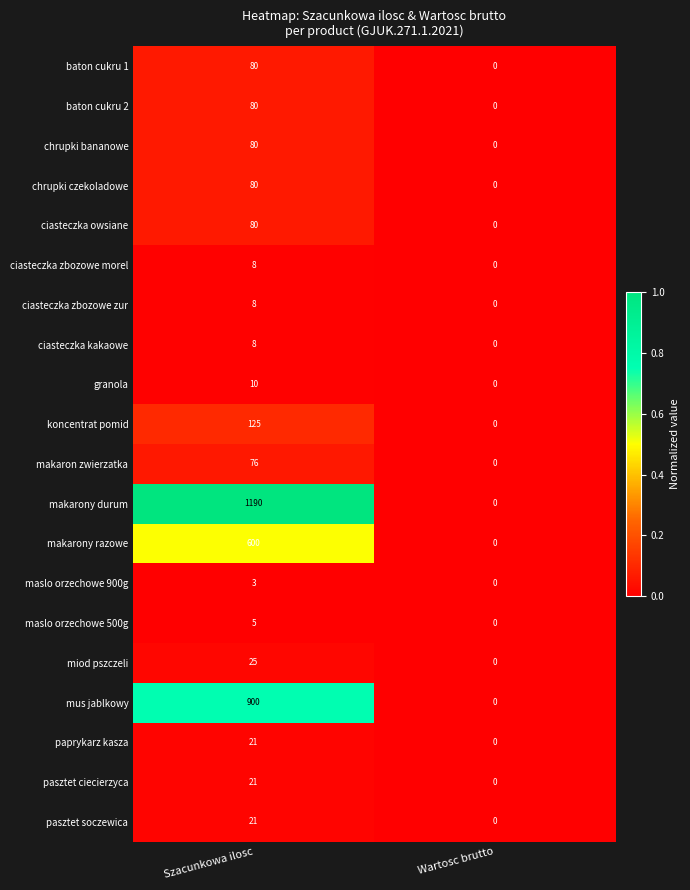

Rank the categories by mus jablkowy value from highest to lowest.

Szacunkowa ilosc, Wartosc brutto